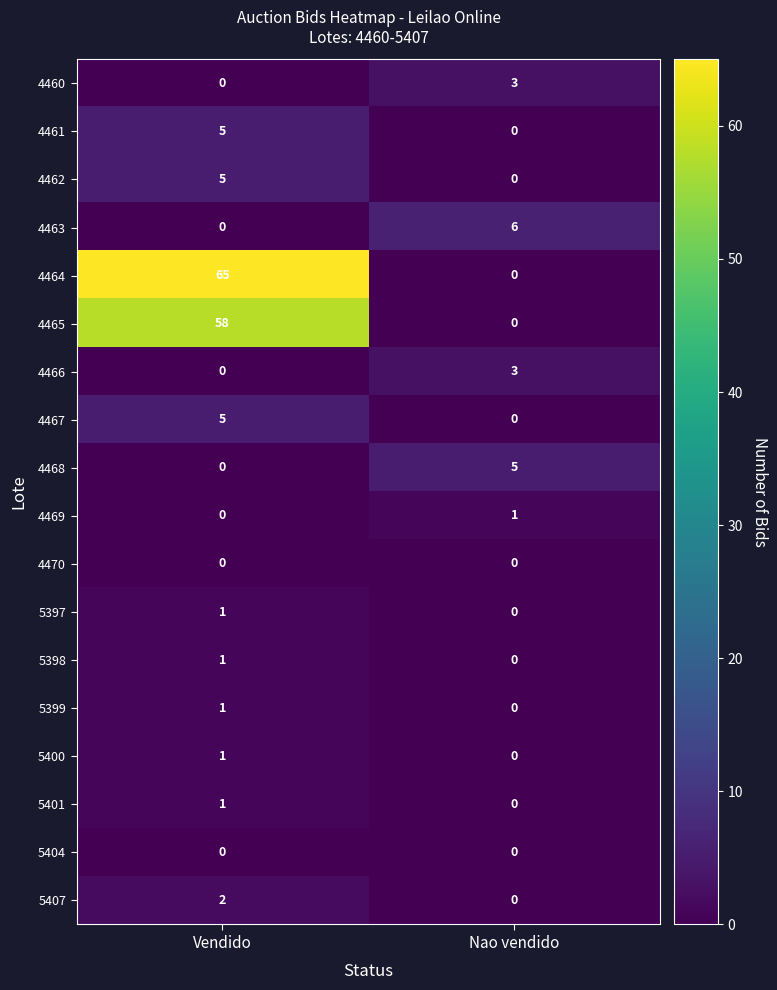

Which category has the highest value across all series?

Vendido